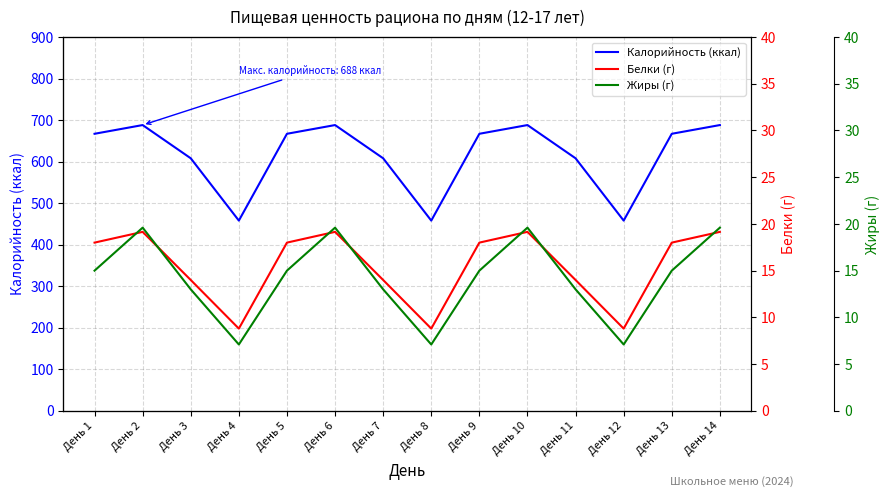

What is the difference between the Жиры (г) values at День 8 and День 10?

12.5